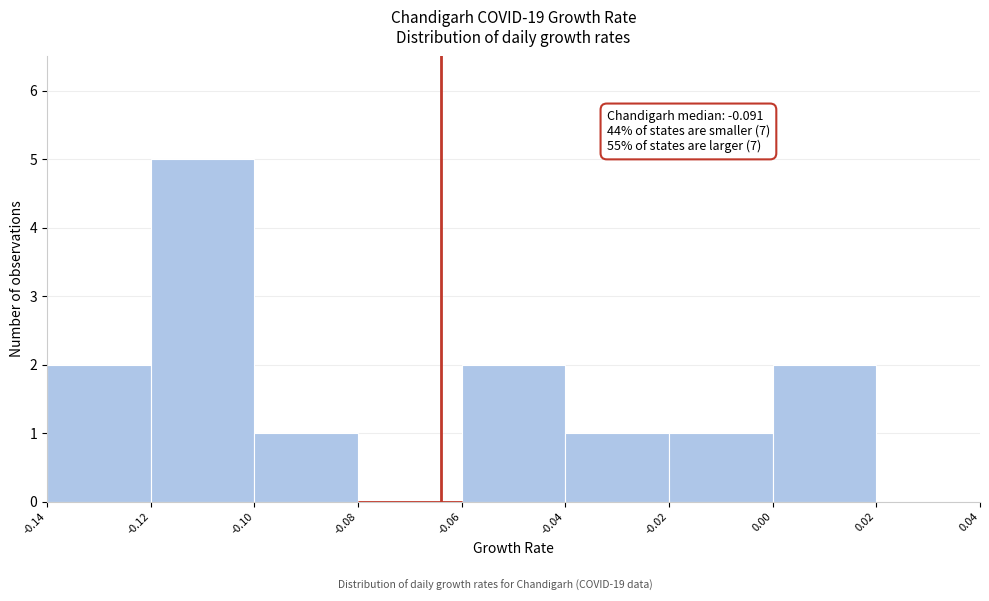

Which range on the x-axis has the tallest bar?

-0.12 to -0.10